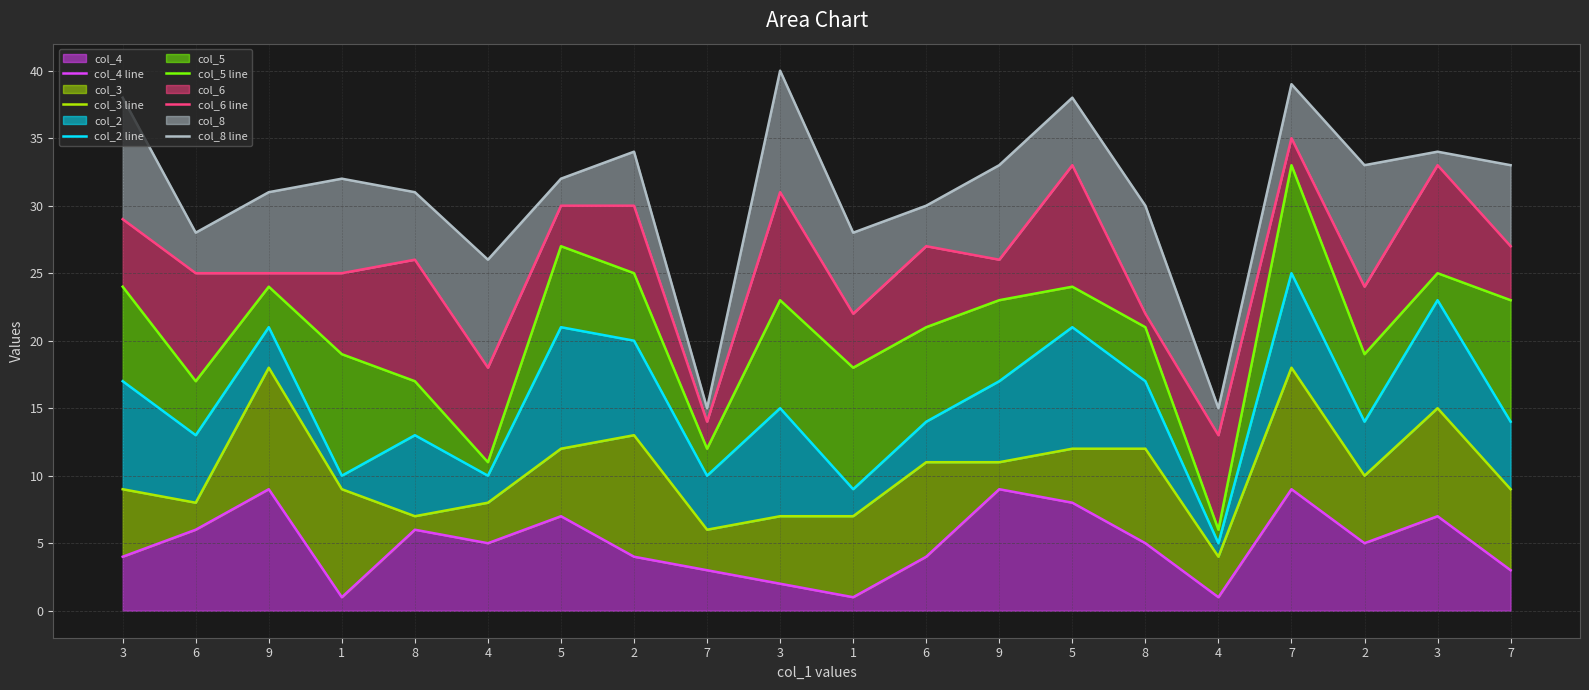

What is the average value of the col_4 line series?

5